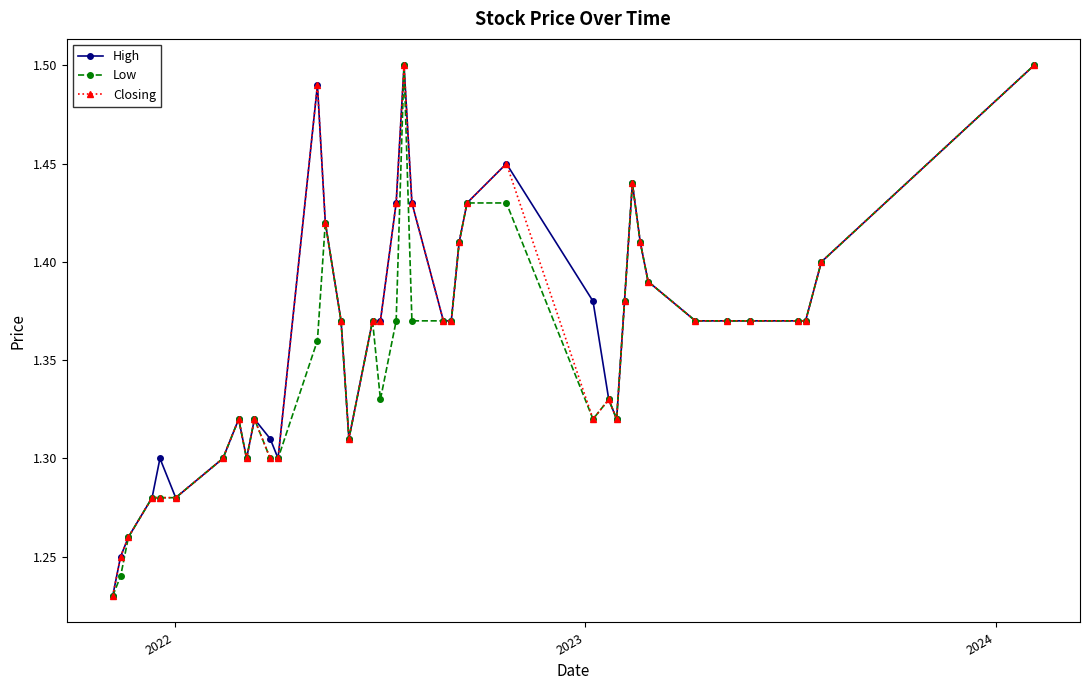

How many Low values are between 1 and 2?

40